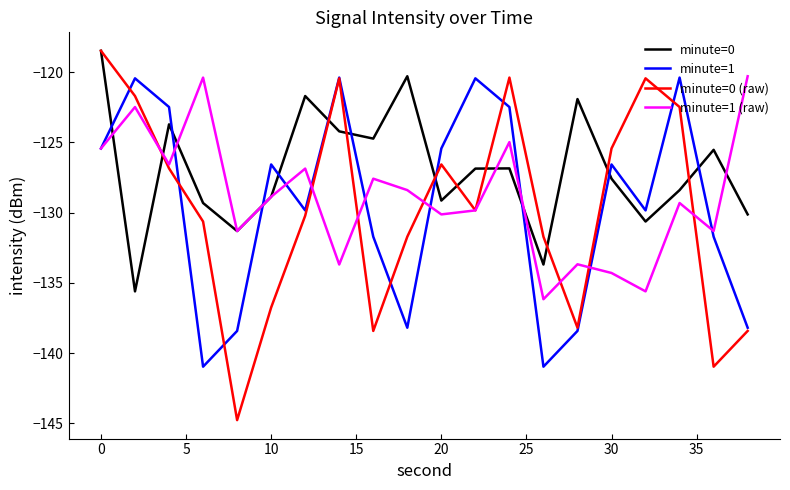

True or false: minute=0 and minute=1 (raw) intersect in this chart.

True